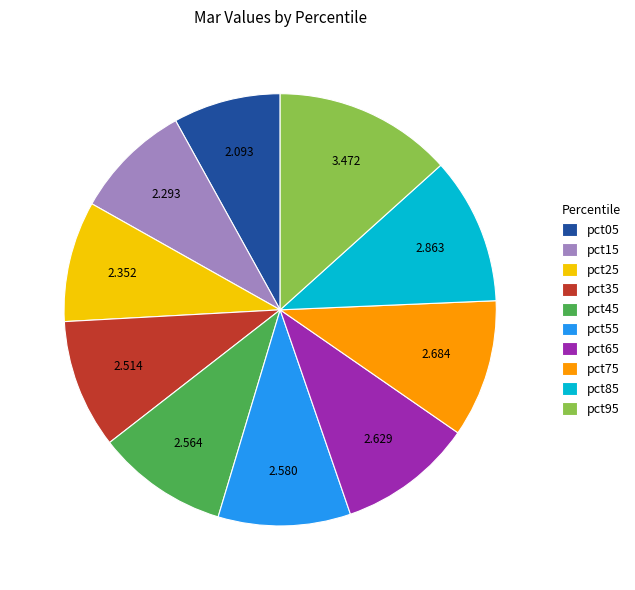

Does any single category account for the majority?

No